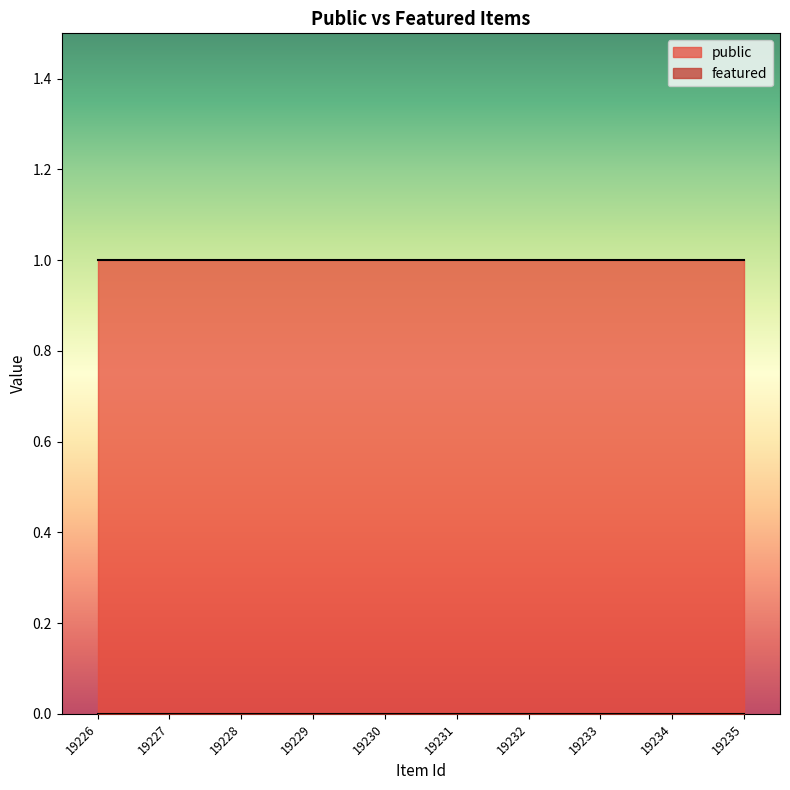

Between 19226 and 19233, which series saw the biggest shift?

public